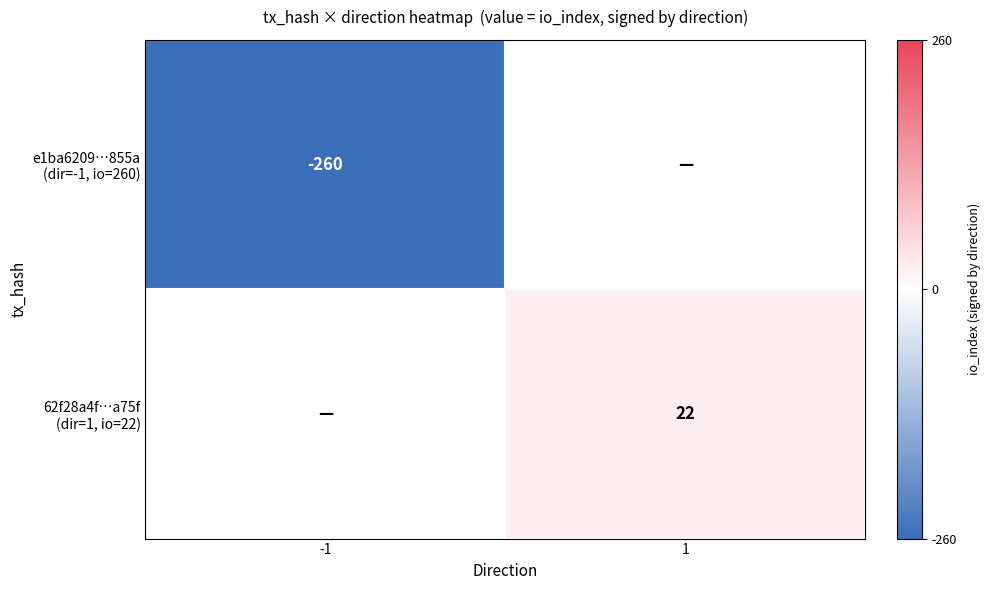

Which category has the highest value in the e1ba6209…855a (dir=-1, io=260) series?

1